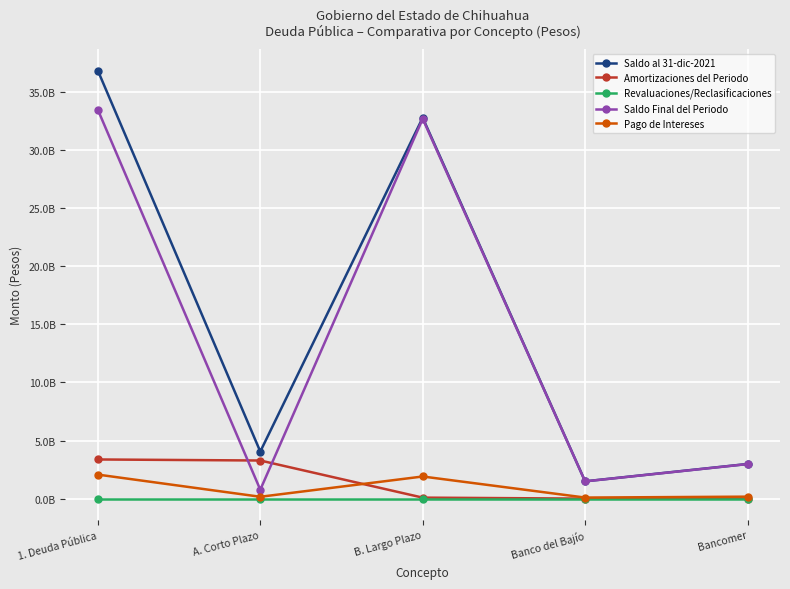

True or false: Saldo al 31-dic-2021 and Amortizaciones del Periodo cross at least once.

False